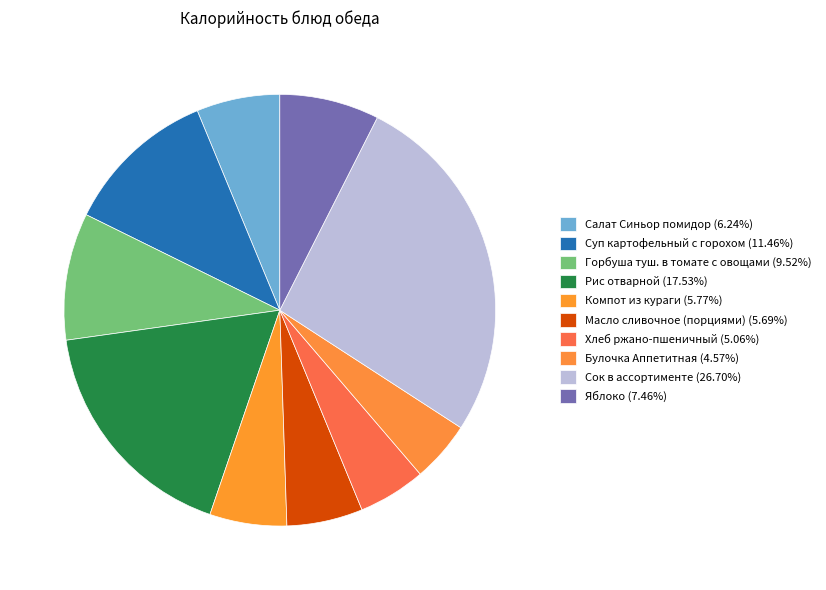

Rank the categories by value from highest to lowest.

Сок в ассортименте, Рис отварной, Суп картофельный с горохом, Горбуша туш. в томате с овощами, Яблоко, Салат Синьор помидор, Компот из кураги, Масло сливочное (порциями), Хлеб ржано-пшеничный, Булочка Аппетитная